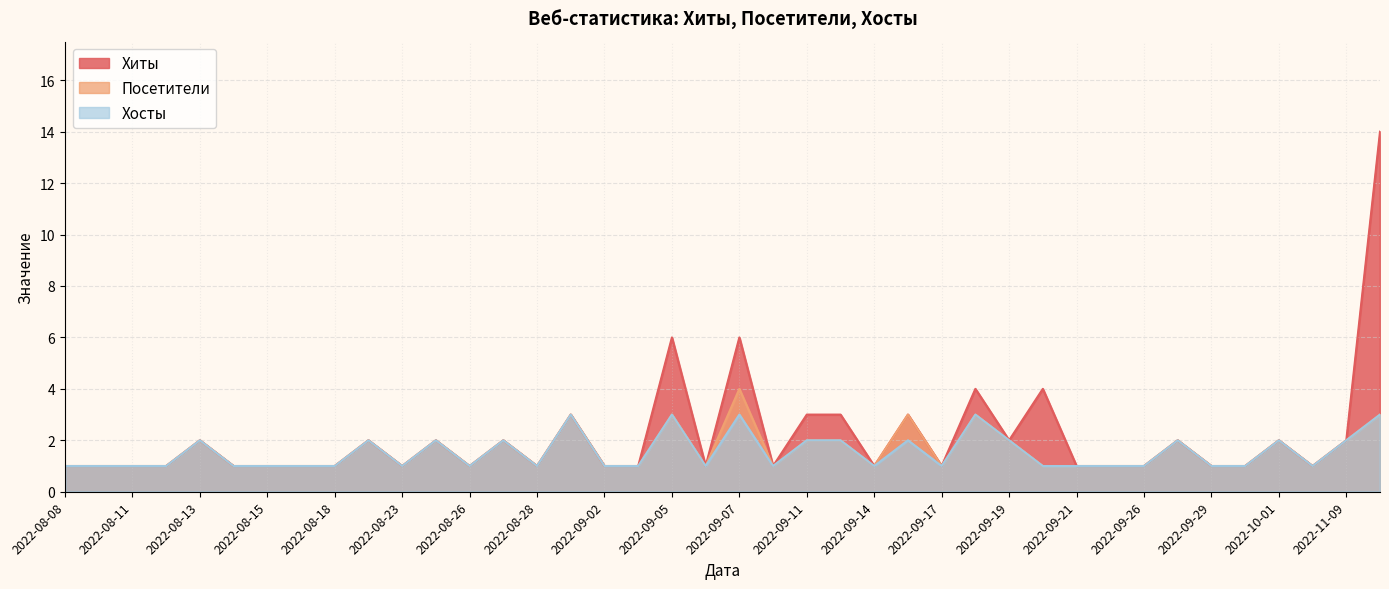

Which category has the highest value across all series?

2024-01-22